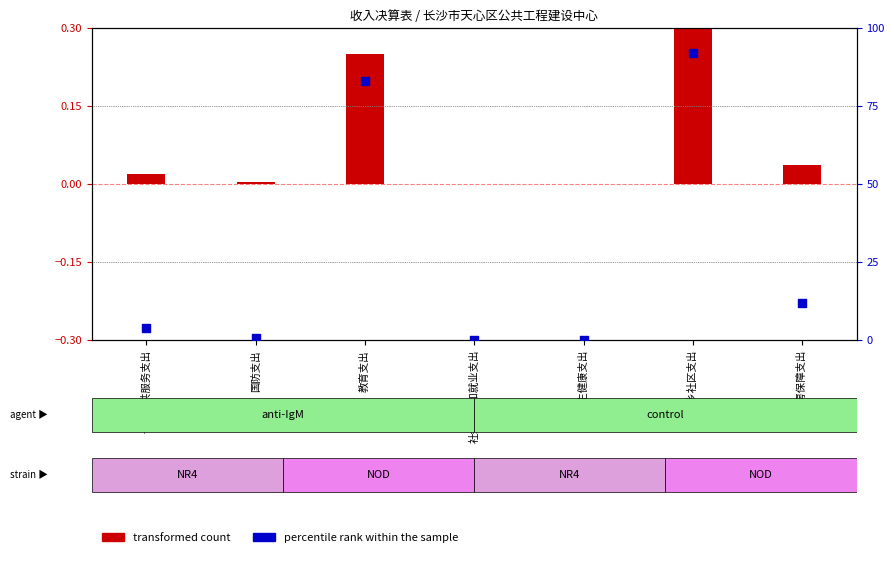

What are all the series names shown in the legend?

transformed count, percentile rank within the sample